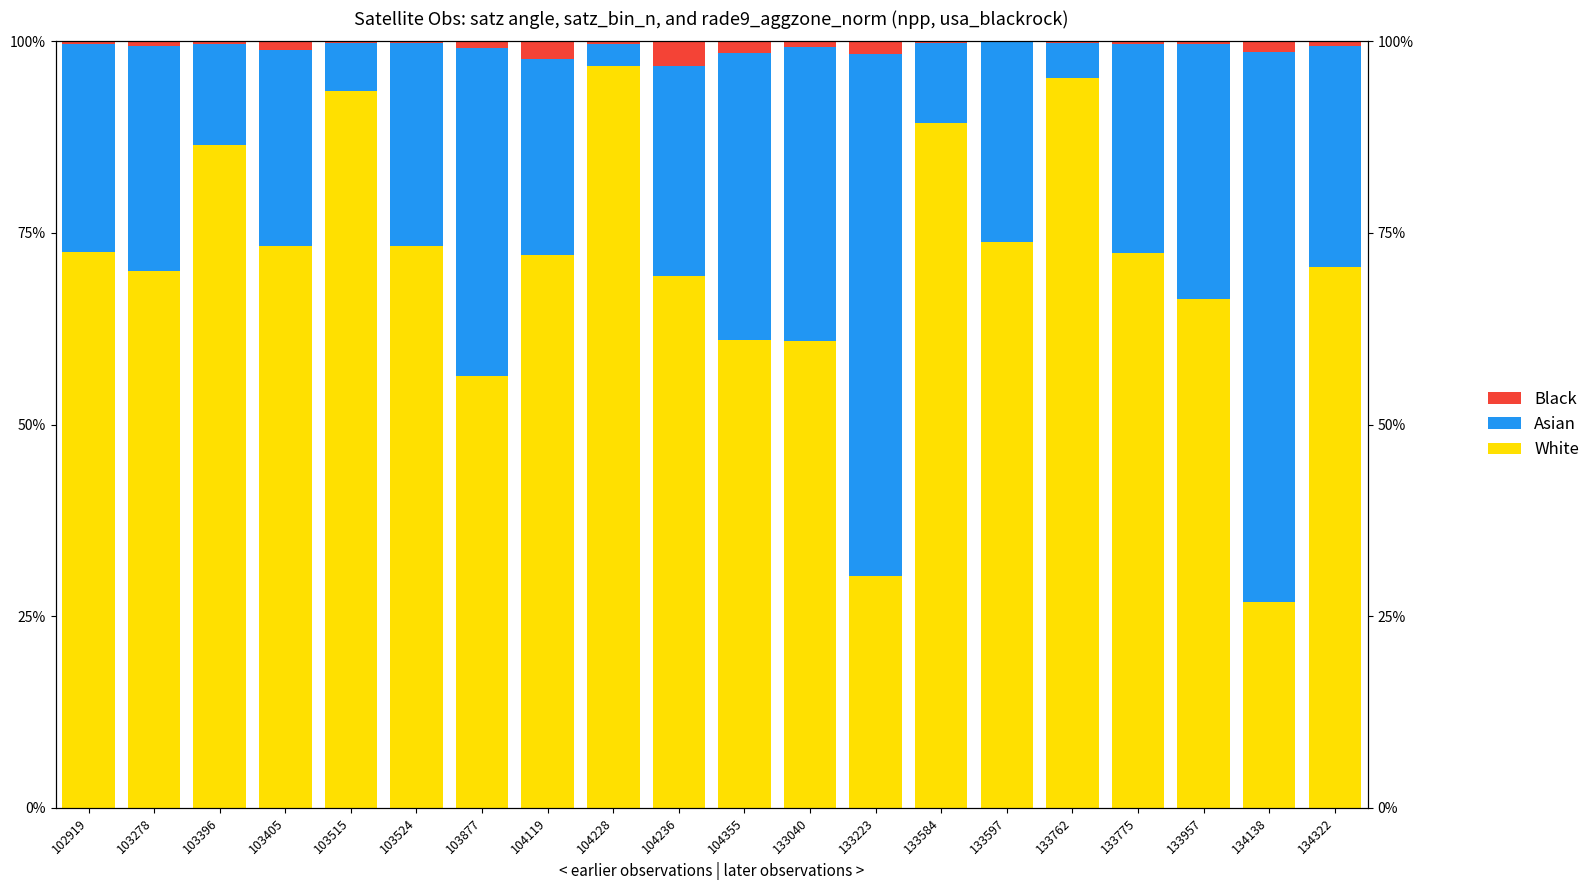

Reading left to right, what are all the values shown in this chart?

White: 102919=72.6	103278=70.0	103396=86.4	103405=73.3	103515=93.5	103524=73.3	103877=56.4	104119=72.1	104228=96.8	104236=69.4	104355=61.0	133040=60.9	133223=30.3	133584=89.4	133597=73.8	133762=95.3	133775=72.4	133957=66.4	134138=26.9	134322=70.5
Asian: 102919=27.1	103278=29.4	103396=13.2	103405=25.6	103515=6.2	103524=26.5	103877=42.7	104119=25.6	104228=2.9	104236=27.4	104355=37.5	133040=38.4	133223=68.1	133584=10.4	133597=26.1	133762=4.5	133775=27.3	133957=33.3	134138=71.8	134322=28.9
Black: 102919=0.3	103278=0.6	103396=0.4	103405=1.1	103515=0.3	103524=0.2	103877=0.9	104119=2.3	104228=0.3	104236=3.2	104355=1.5	133040=0.7	133223=1.6	133584=0.2	133597=0.1	133762=0.3	133775=0.3	133957=0.4	134138=1.3	134322=0.6